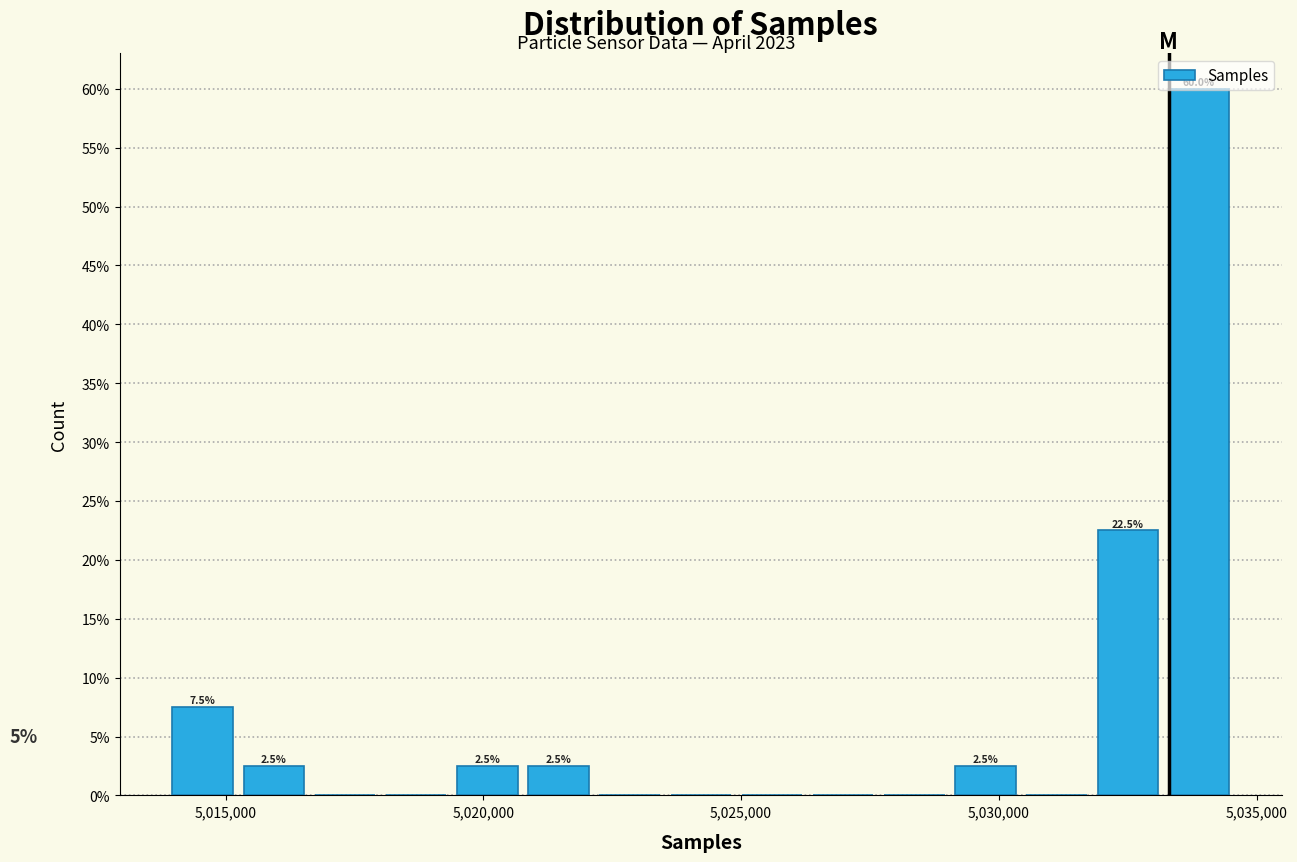

Around what value on the x-axis is the tallest bar? Give the approximate position of its centre, as read against the axis.

5034000